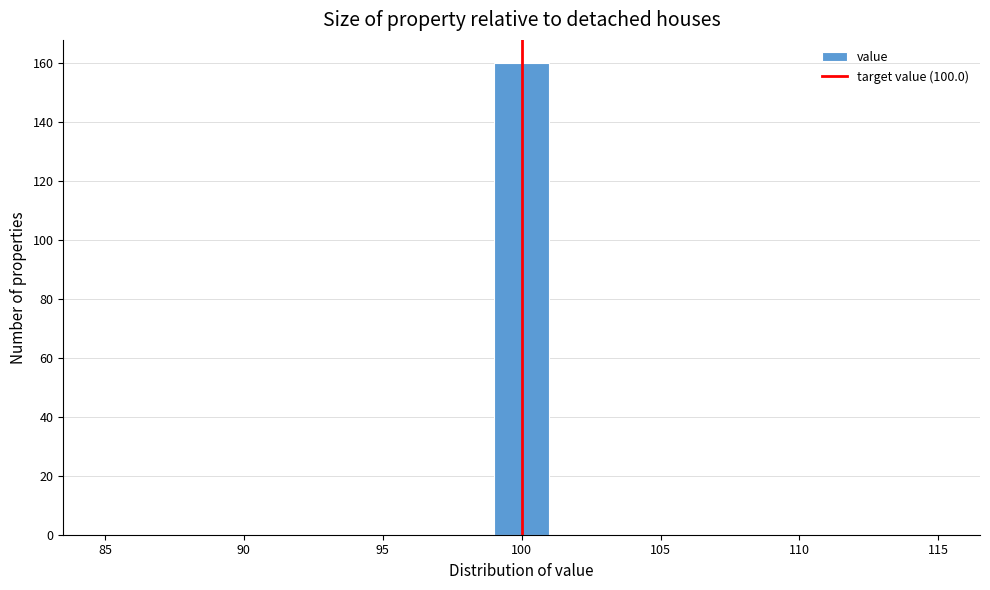

Reading left to right, list every bar in this chart as the range it spans on the x-axis followed by its height. The values are not printed on the chart, so give them approximately, as read against the axis.

85 to 87: 0
87 to 89: 0
89 to 91: 0
91 to 93: 0
93 to 95: 0
95 to 97: 0
97 to 99: 0
99 to 101: 160
101 to 103: 0
103 to 105: 0
105 to 107: 0
107 to 109: 0
109 to 111: 0
111 to 113: 0
113 to 115: 0